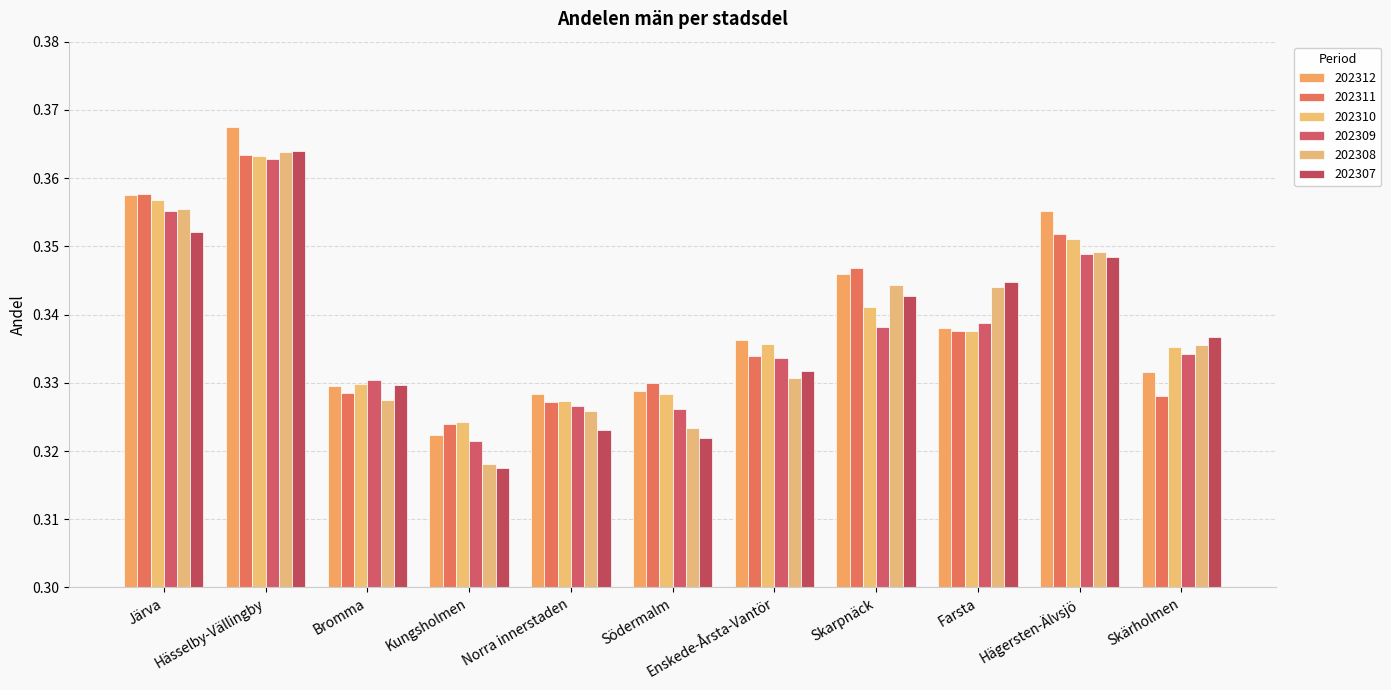

At which label is 202312 closest to 0?

Kungsholmen